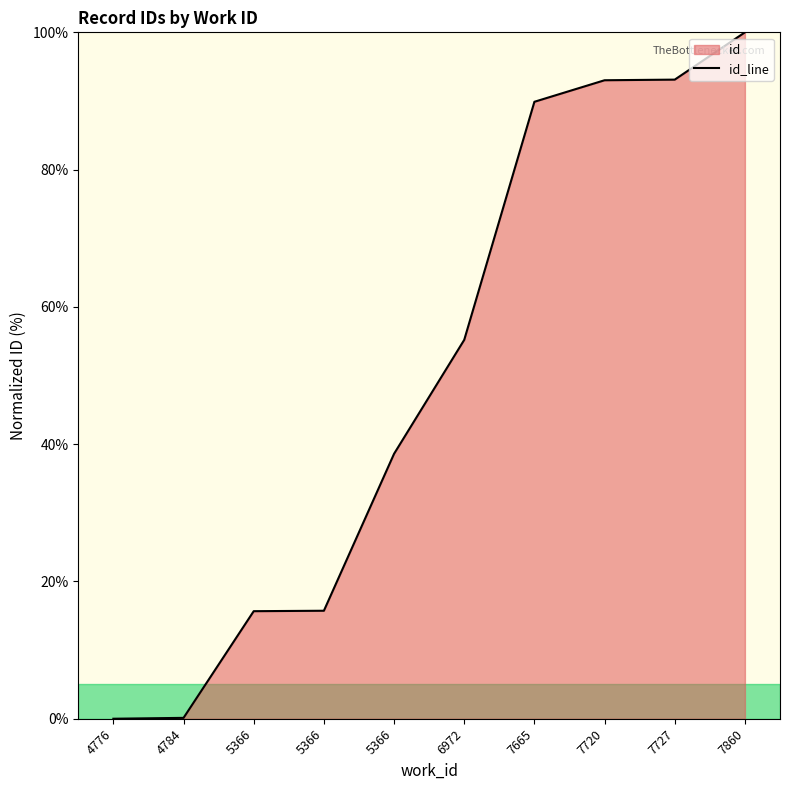

Reading left to right, what are all the values shown in this chart?

0.0	0.1	15.7	15.7	38.6	55.2	89.9	93.0	93.1	100.0